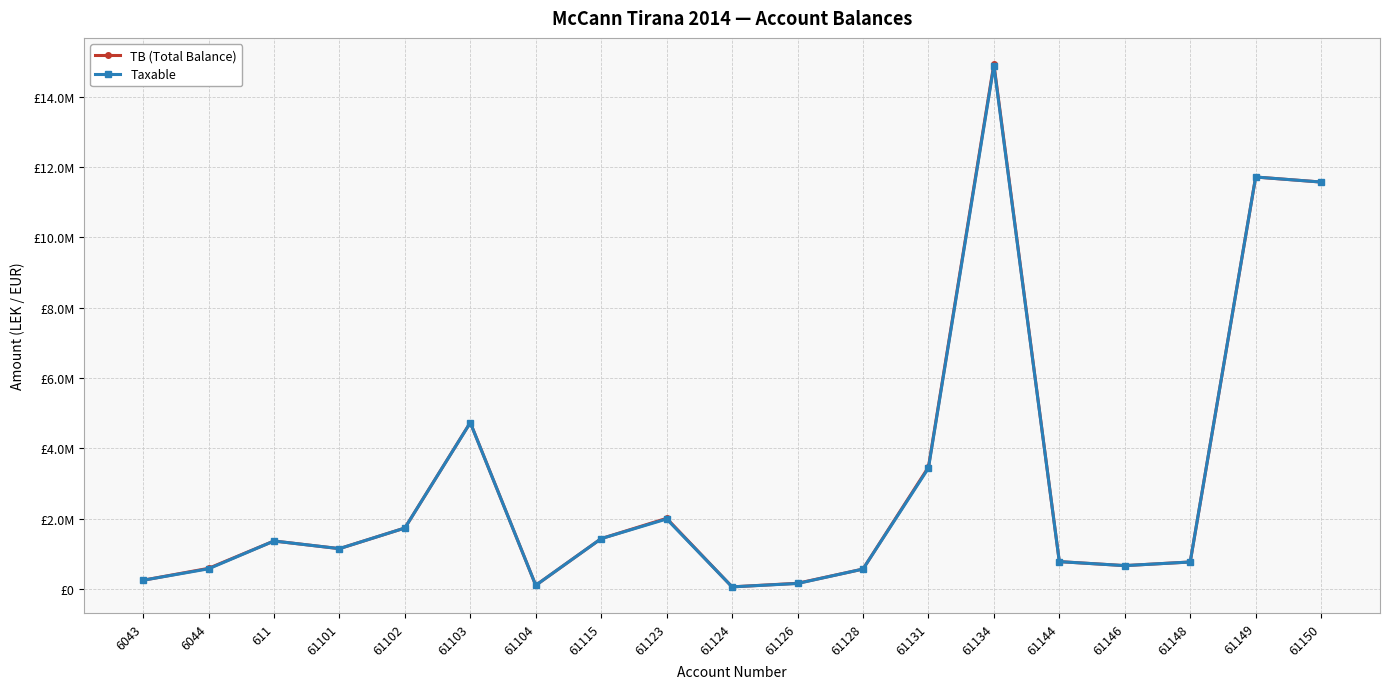

List the labels in order of Taxable value, largest first.

61134, 61149, 61150, 61103, 61131, 61123, 61102, 61115, 611, 61101, 61144, 61148, 61146, 6044, 61128, 6043, 61126, 61104, 61124